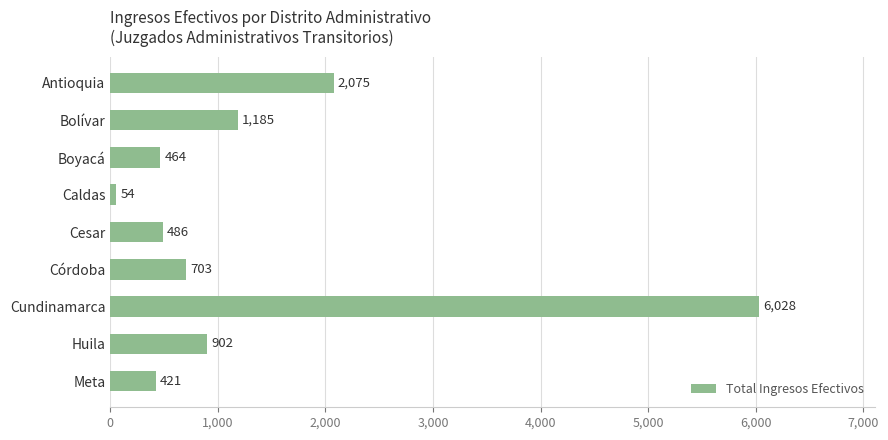

Is it true that the value at Bolívar is 1747?

False